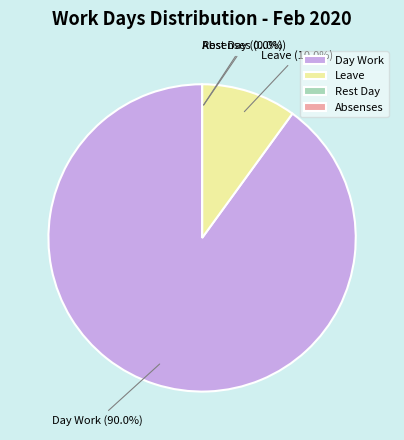

What is the change in value from Leave to Rest Day?

-2